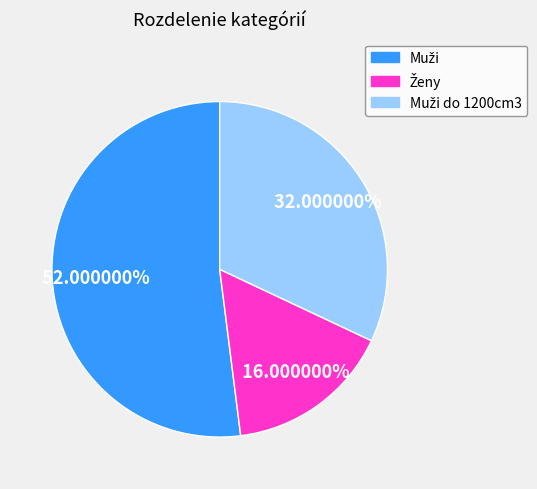

How many slices are in this pie chart?

3